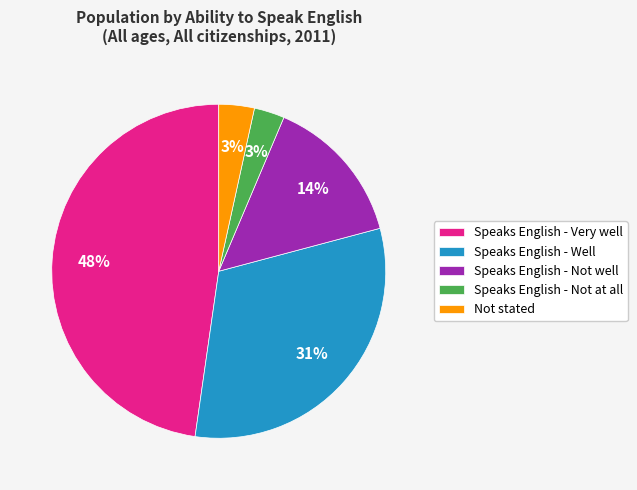

Does any single category account for the majority?

No